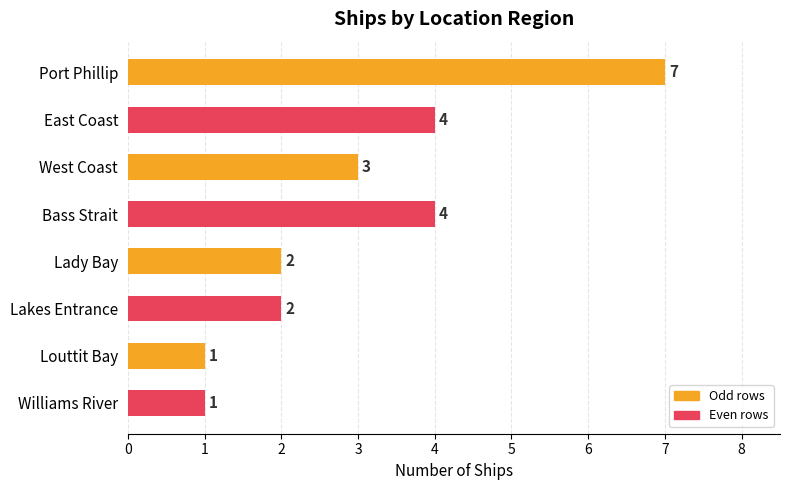

What is the label of the 5th bar from the bottom?

Bass Strait